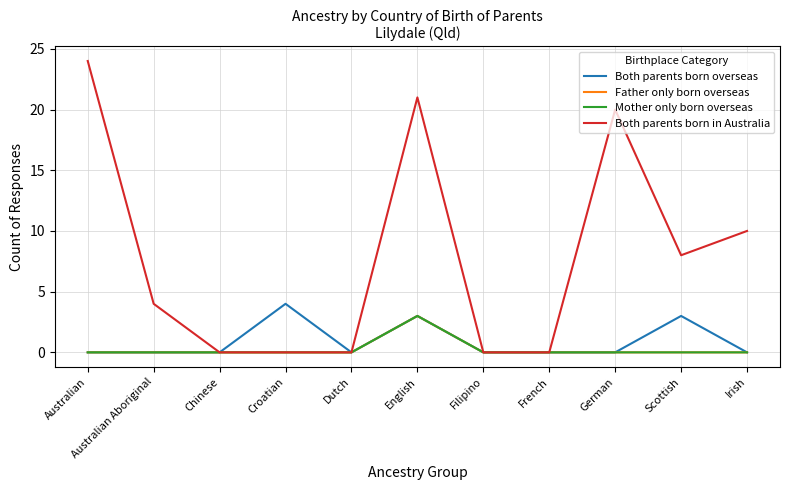

Does the chart have visible grid lines?

Yes